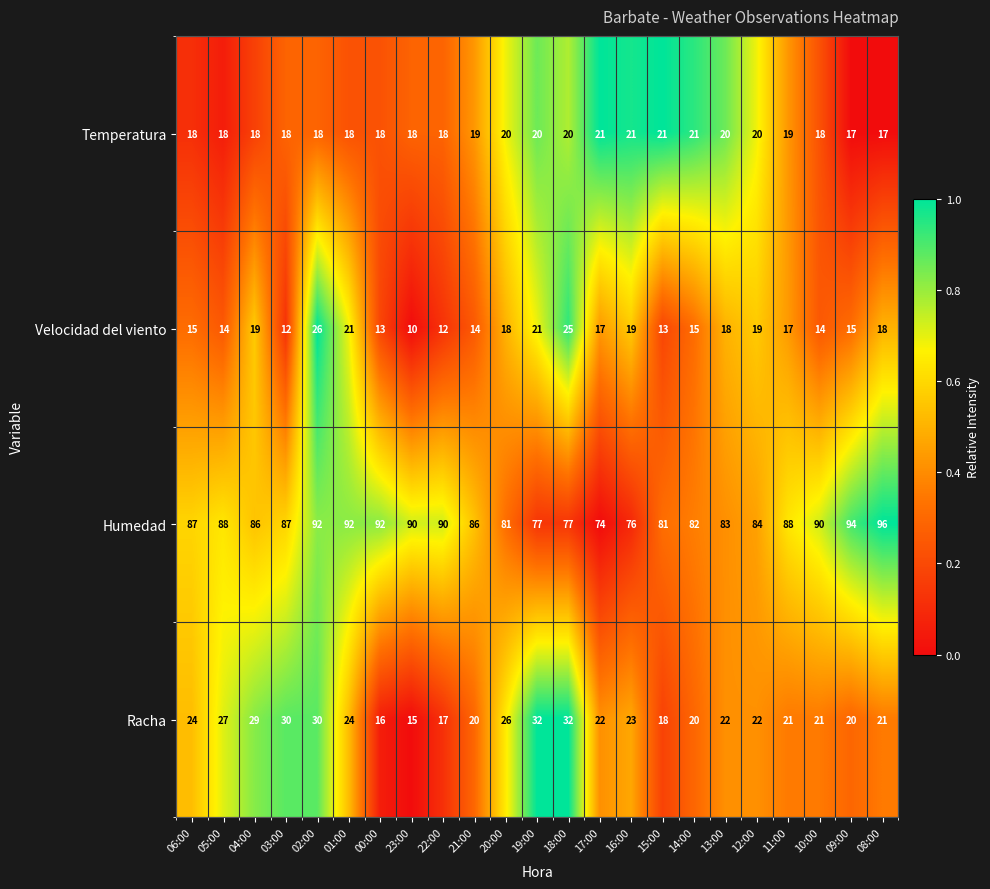

Where does the Velocidad del viento series first go above 17?

04:00